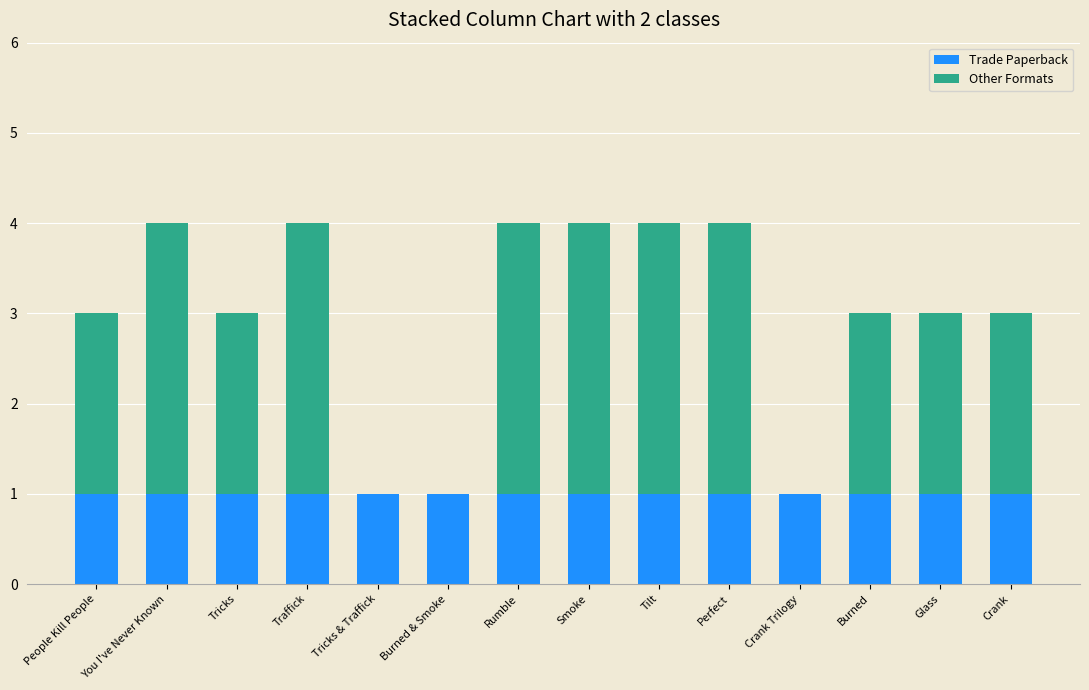

What is the total value across all series at Traffick?

4